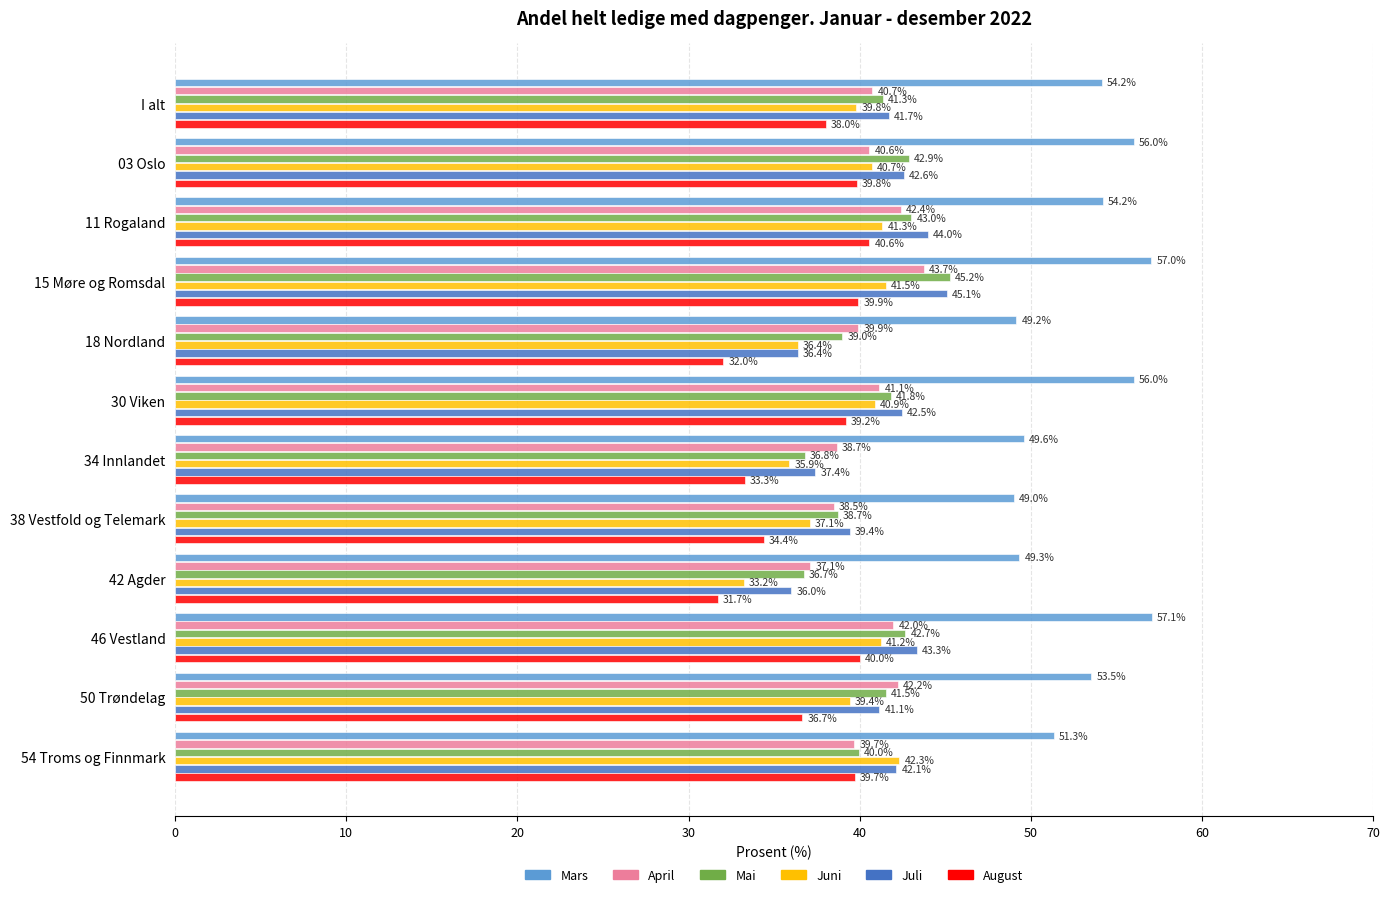

What is the sum of the Mars values at 50 Trøndelag and I alt?

107.7